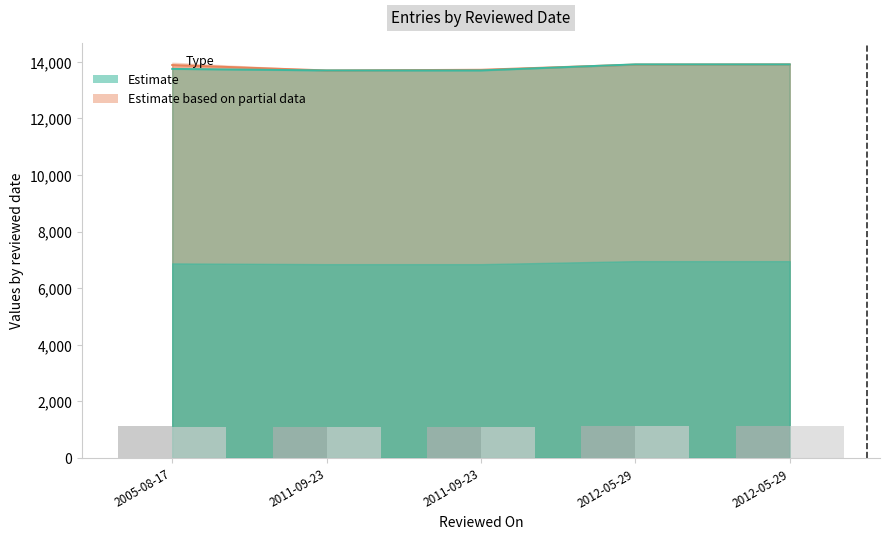

True or false: id has a value of 23616.3 at 2005-08-17.

False